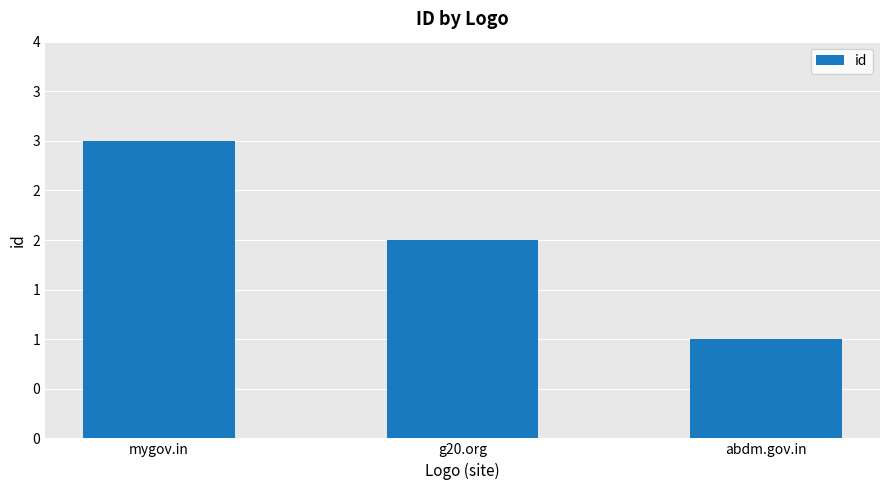

Does the chart contain stacked bars?

No